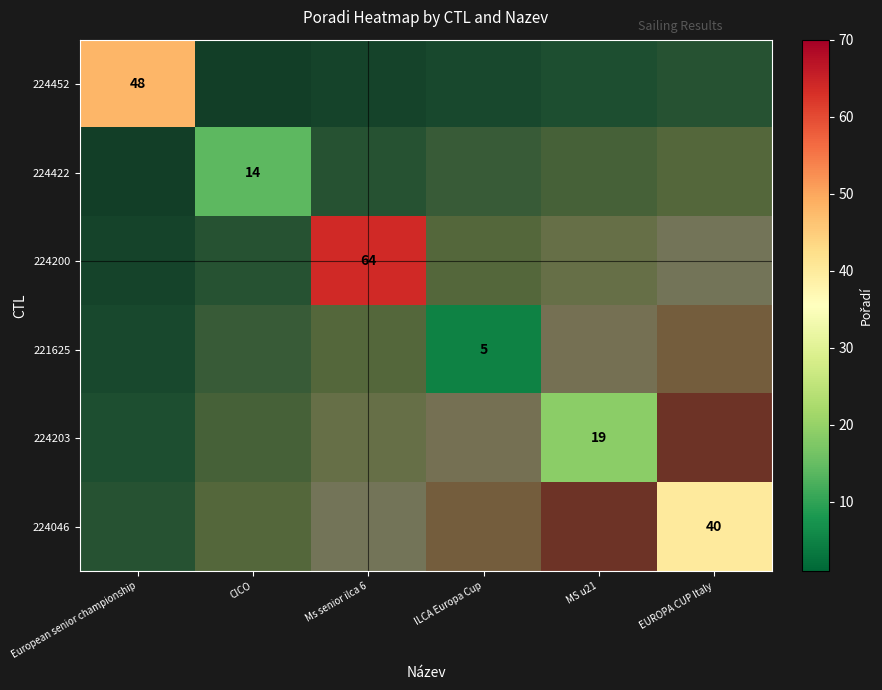

At which label does 224422 reach its peak?

European senior championship